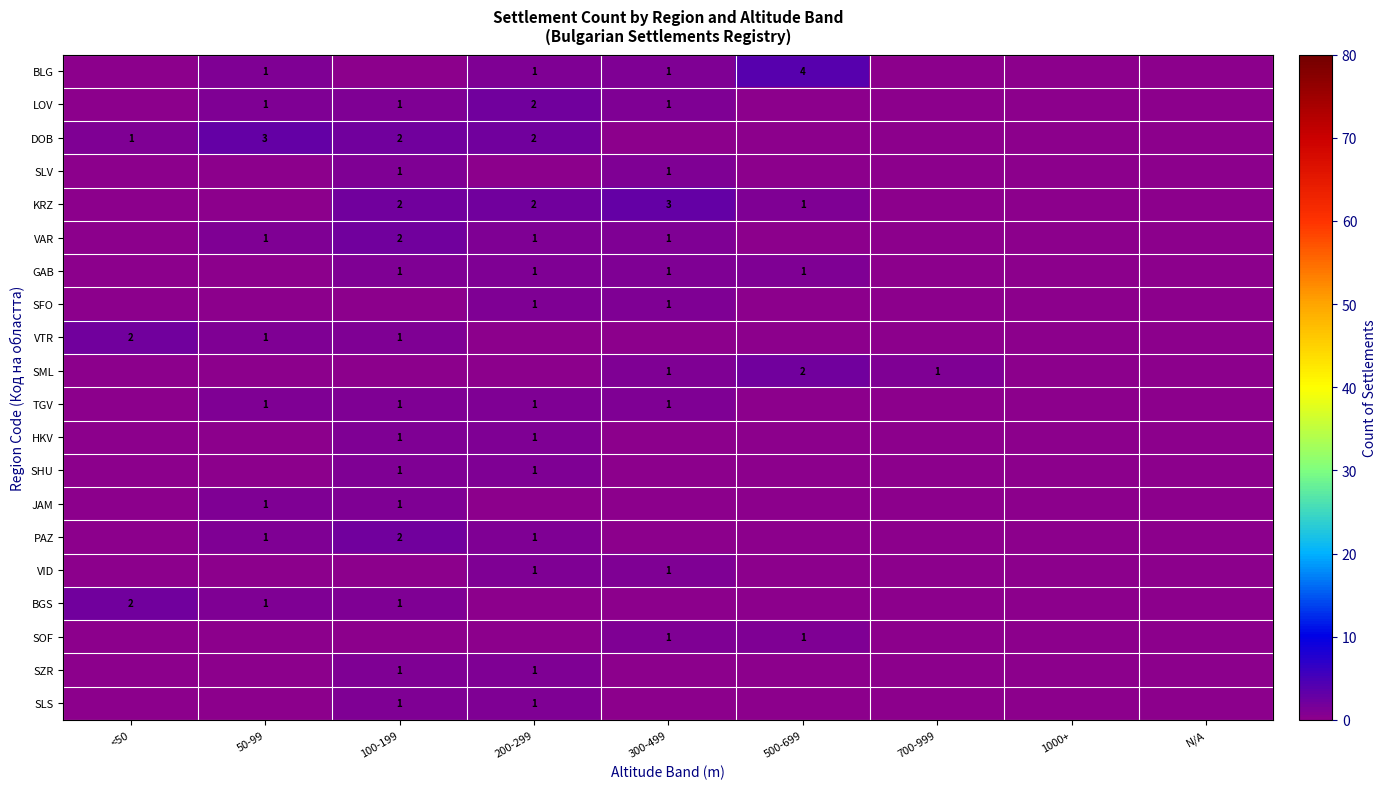

True or false: TGV has a value of 1 at 300-499.

True